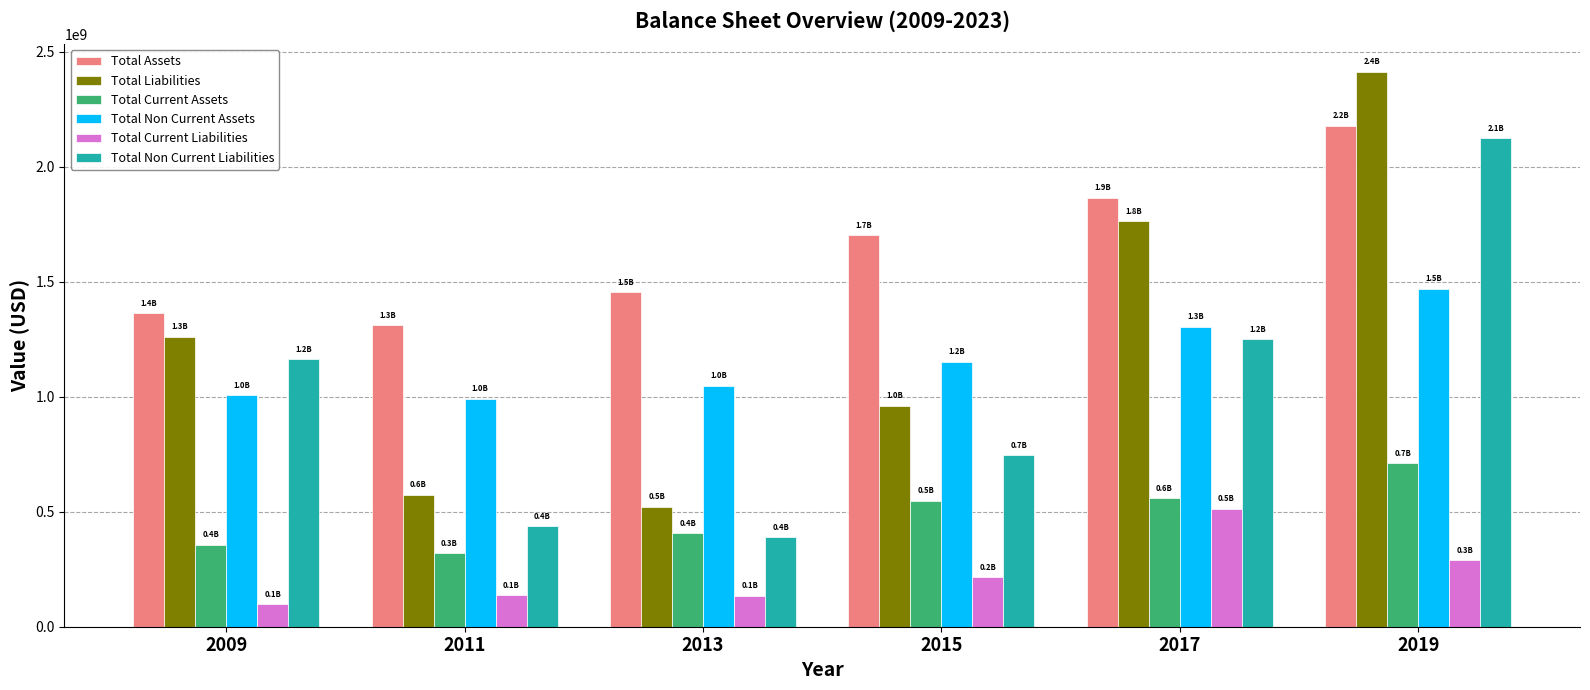

At which label is Total Liabilities closest to 1467096500?

2009